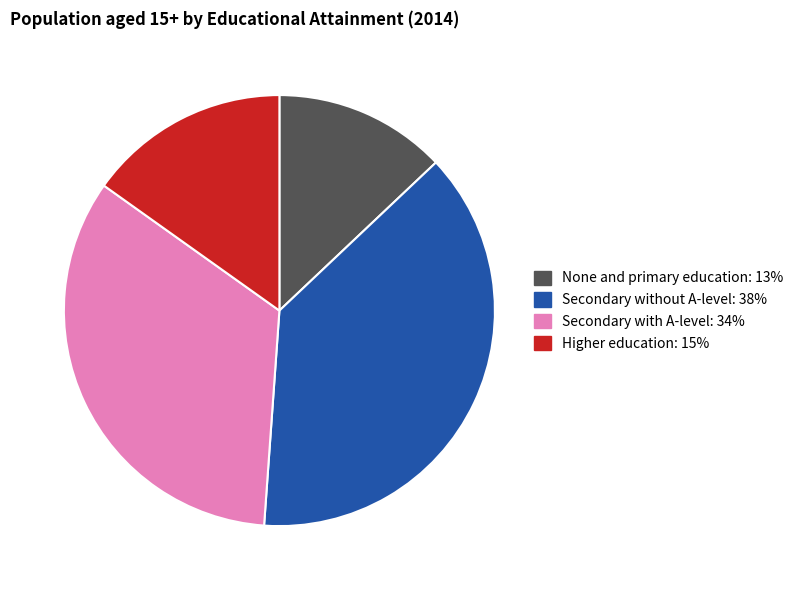

Approximately how many times larger is the value at None and primary education compared to Secondary without A-level?

0.3